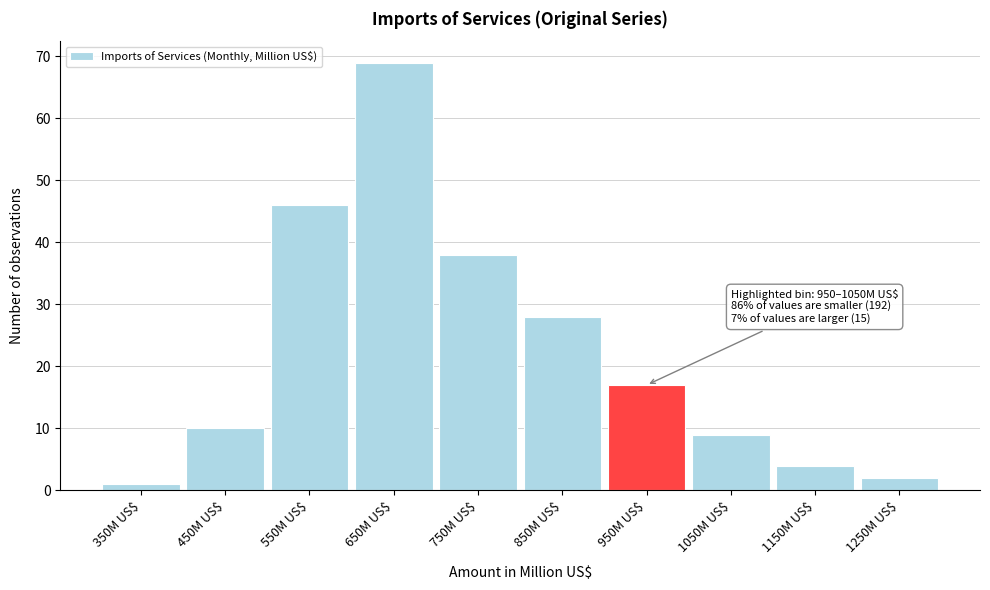

Reading left to right, transcribe all the data shown in this chart.

1	10	46	69	38	28	17	9	4	2